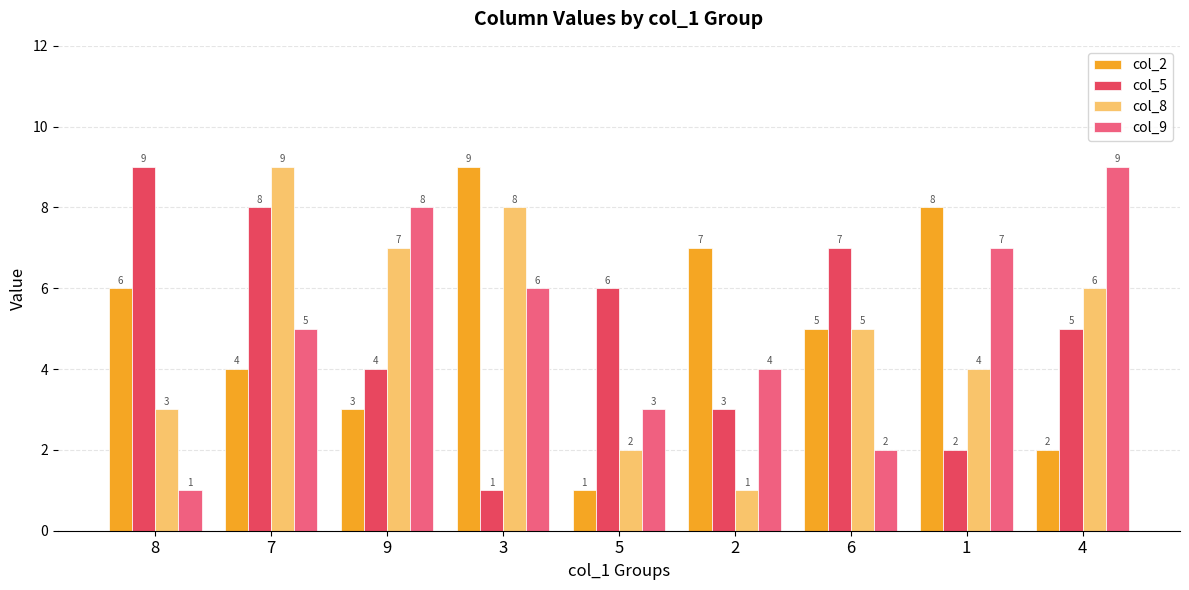

What position from the left is 2?

6